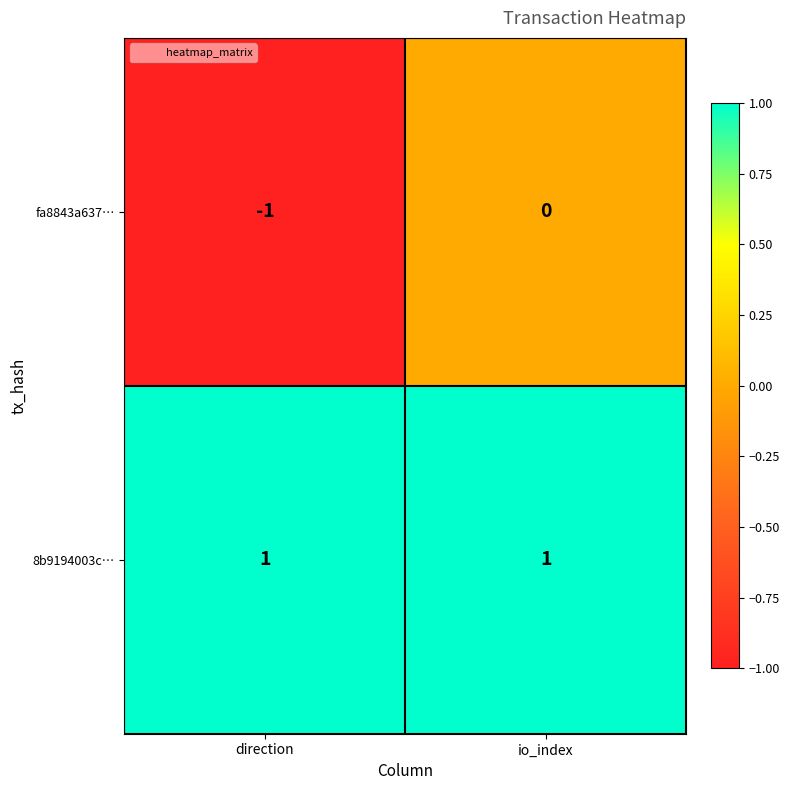

At which category is the sum across all series the highest?

io_index